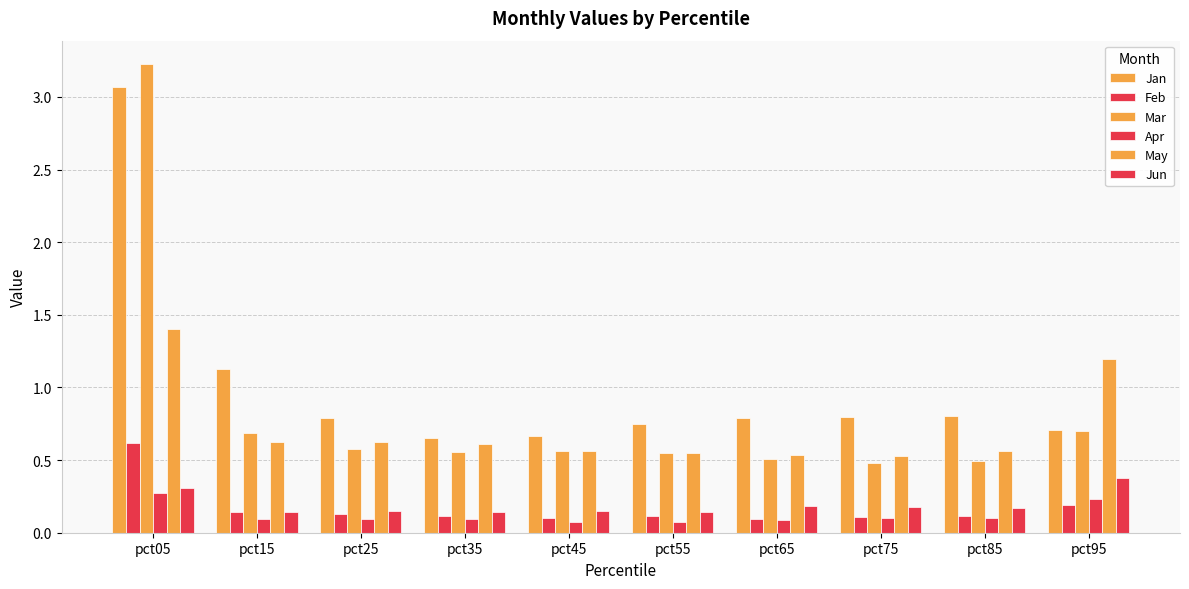

Rank the series at pct55 from lowest to highest value.

Apr, Feb, Jun, Mar, May, Jan